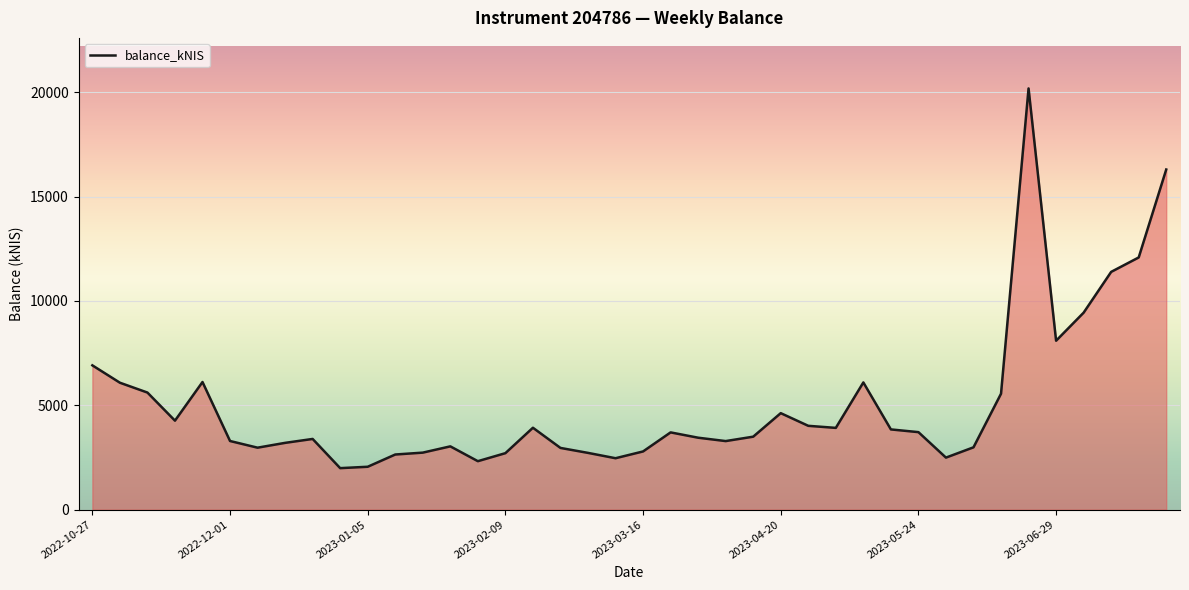

How many lines are shown in the chart?

1